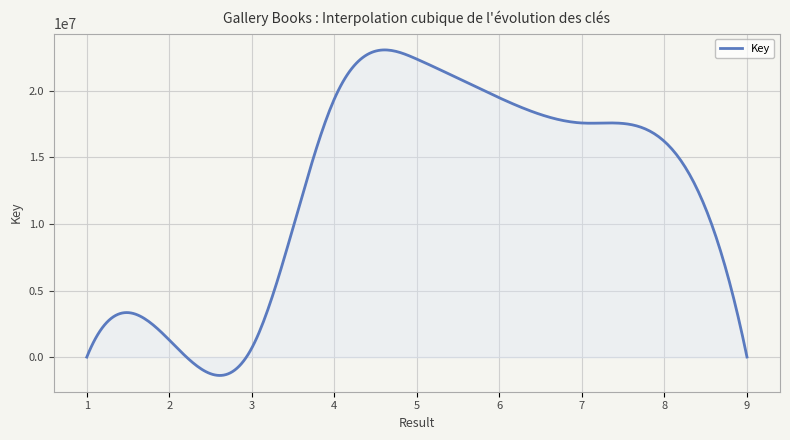

Reading left to right, transcribe all the data shown in this chart.

1961	1281002	688742	19384038	22372110	19465793	17577961	16190538	8581